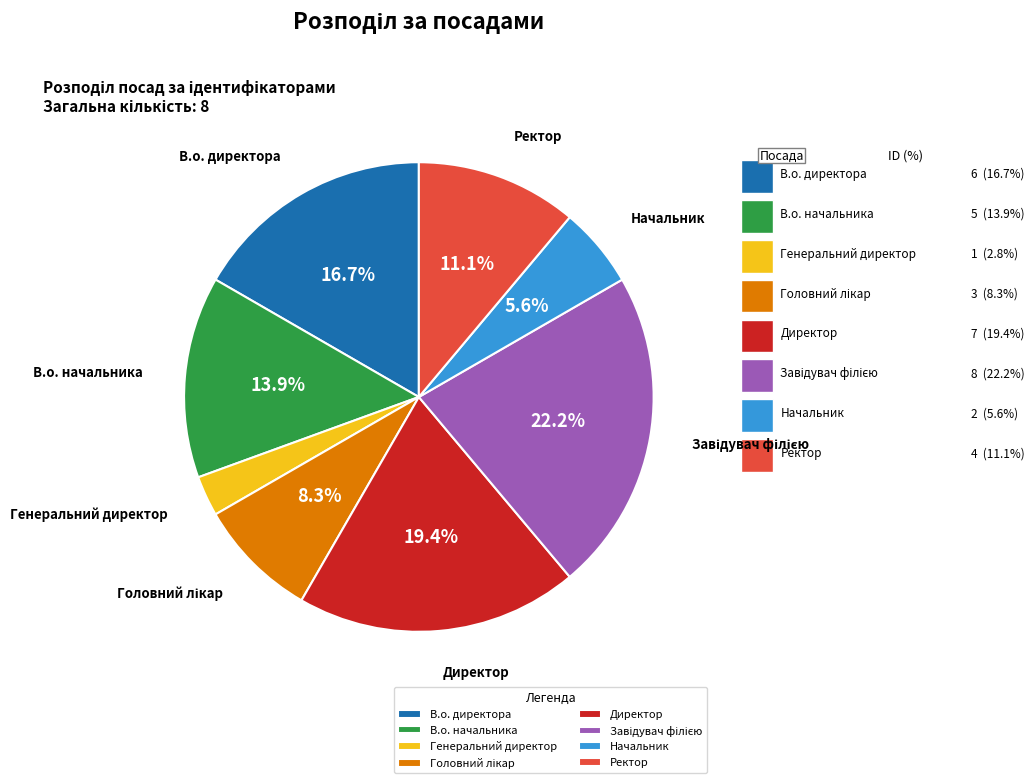

Between Генеральний директор and Начальник, which is larger?

Начальник